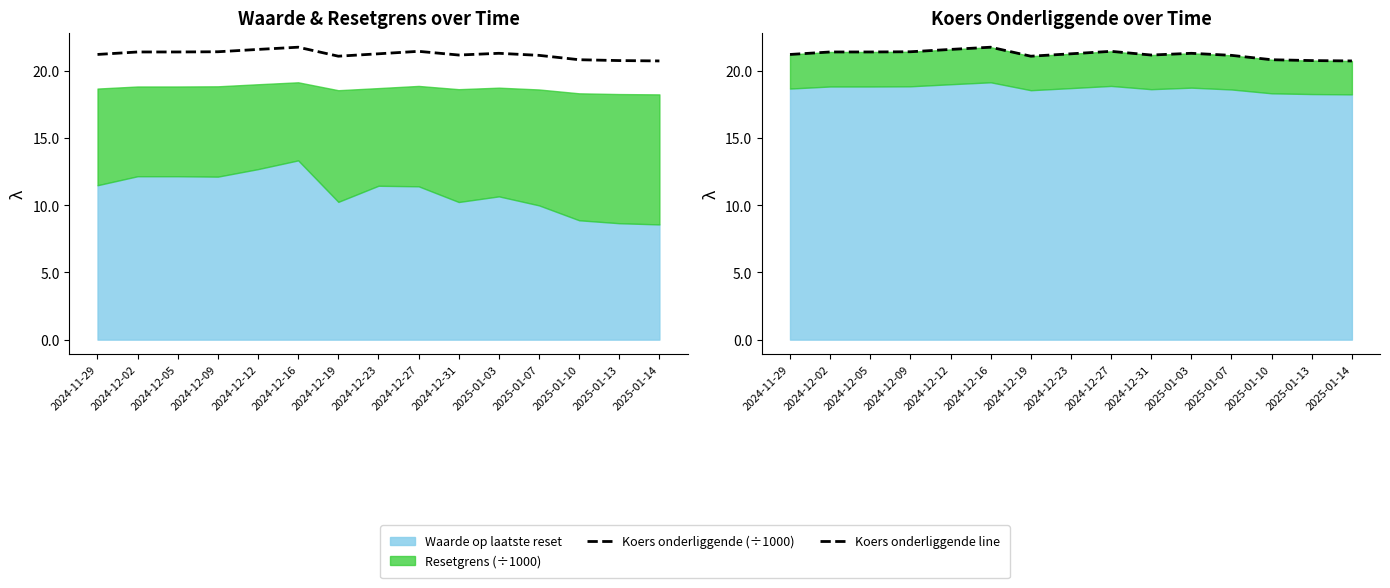

What position from the left is 2024-12-09?

4